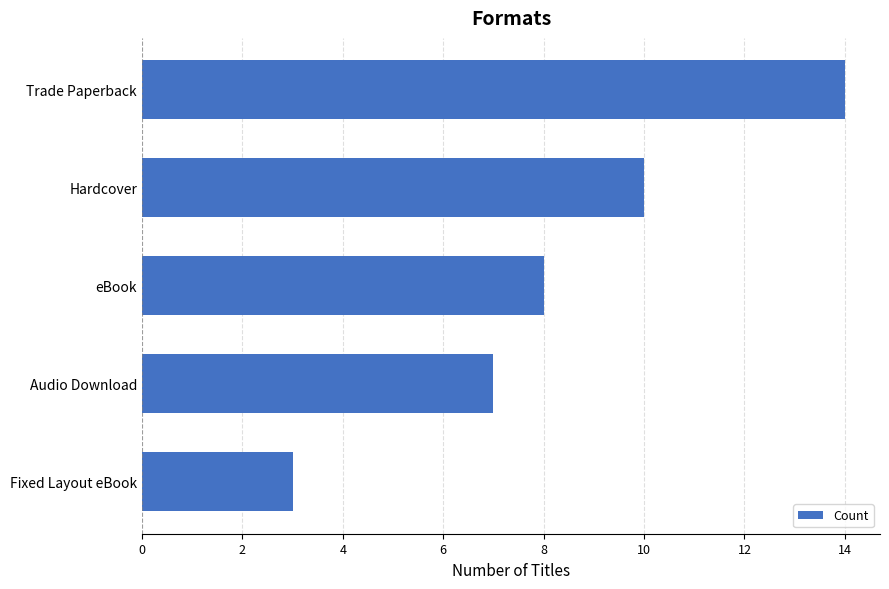

Which has a higher value, Audio Download or Fixed Layout eBook?

Audio Download